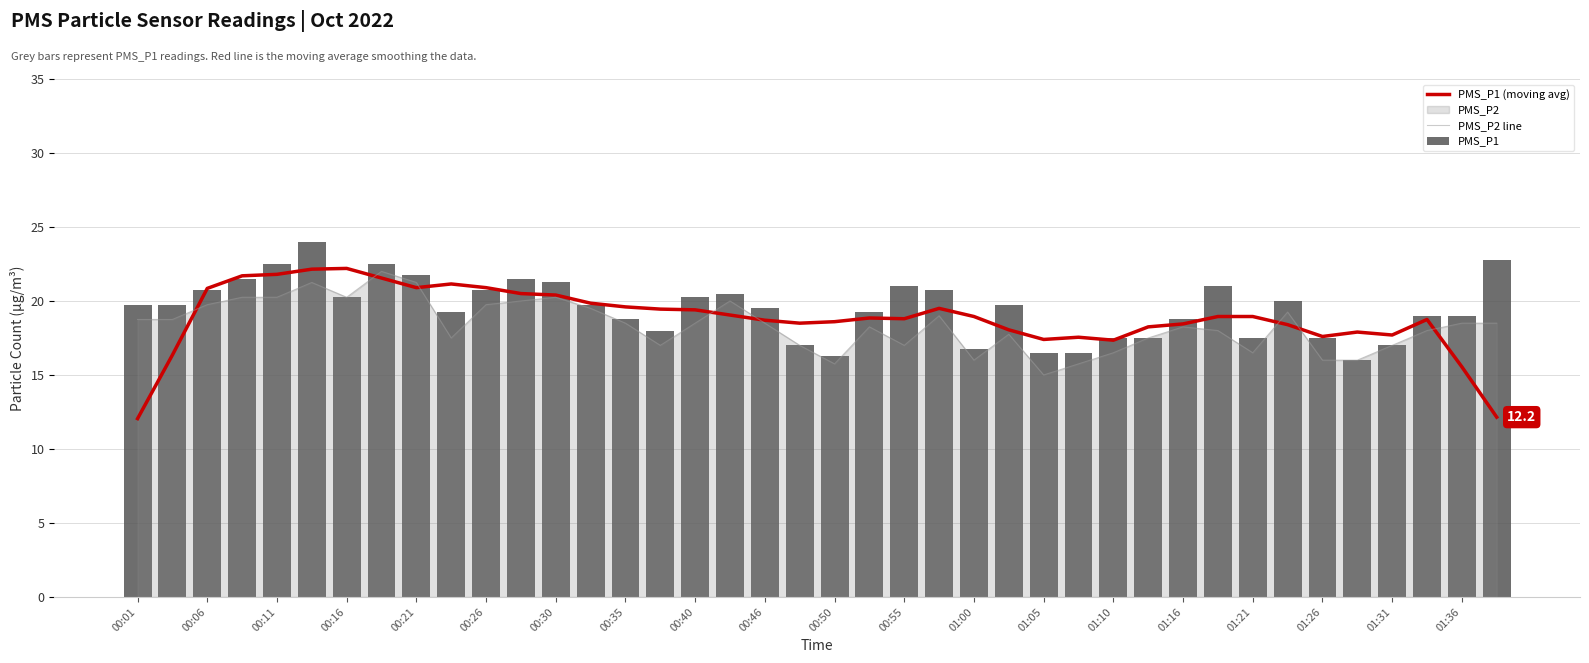

What is the highest value of the PMS_P1 (moving avg) series?

22.2